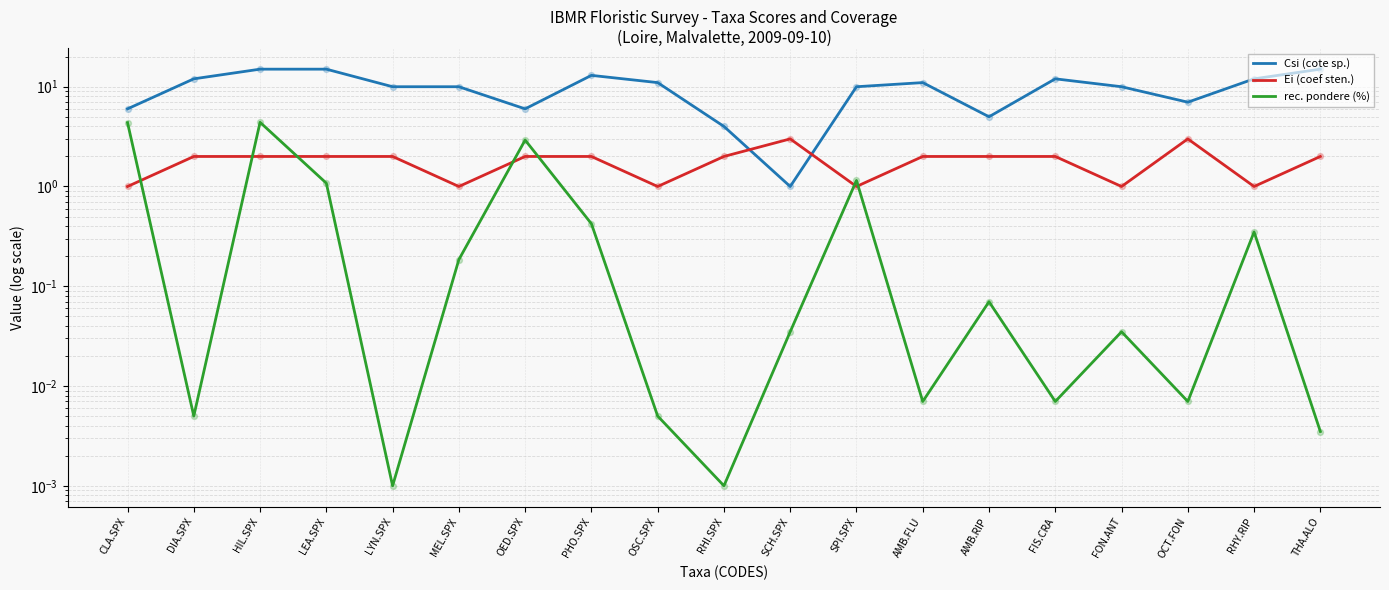

Which series reaches the maximum Y coordinate?

Csi (cote sp.)